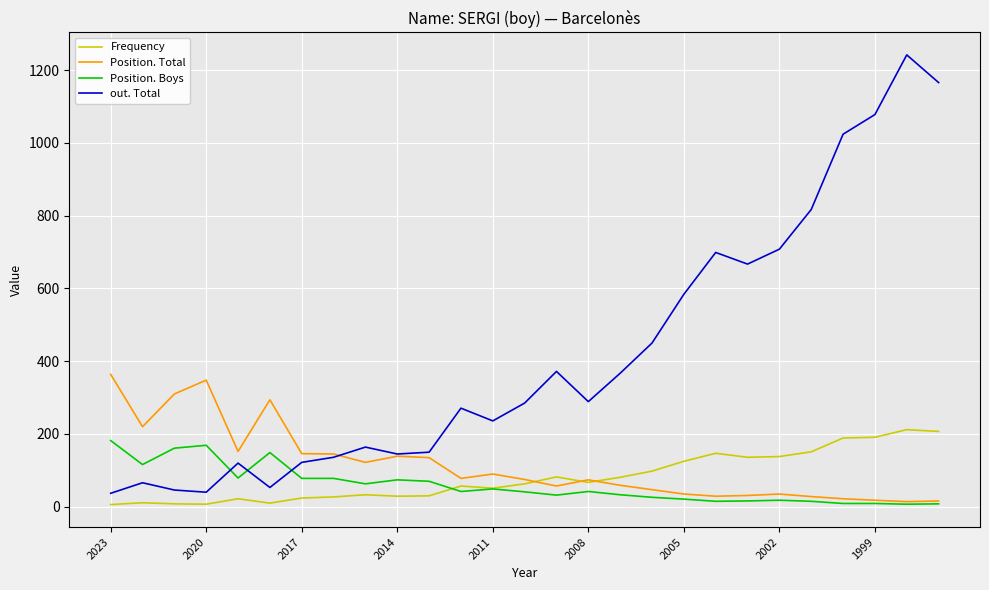

How many times do out. Total and Position. Boys cross each other?

3